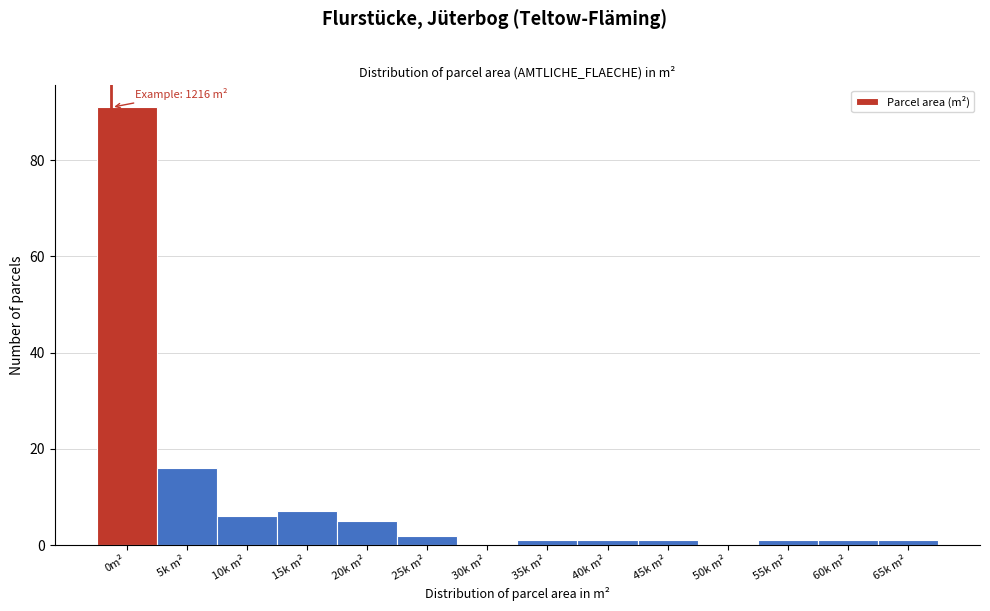

Reading left to right, list all the values displayed in this chart.

0m²=91	5k m²=16	10k m²=6	15k m²=7	20k m²=5	25k m²=2	30k m²=0	35k m²=1	40k m²=1	45k m²=1	50k m²=0	55k m²=1	60k m²=1	65k m²=1